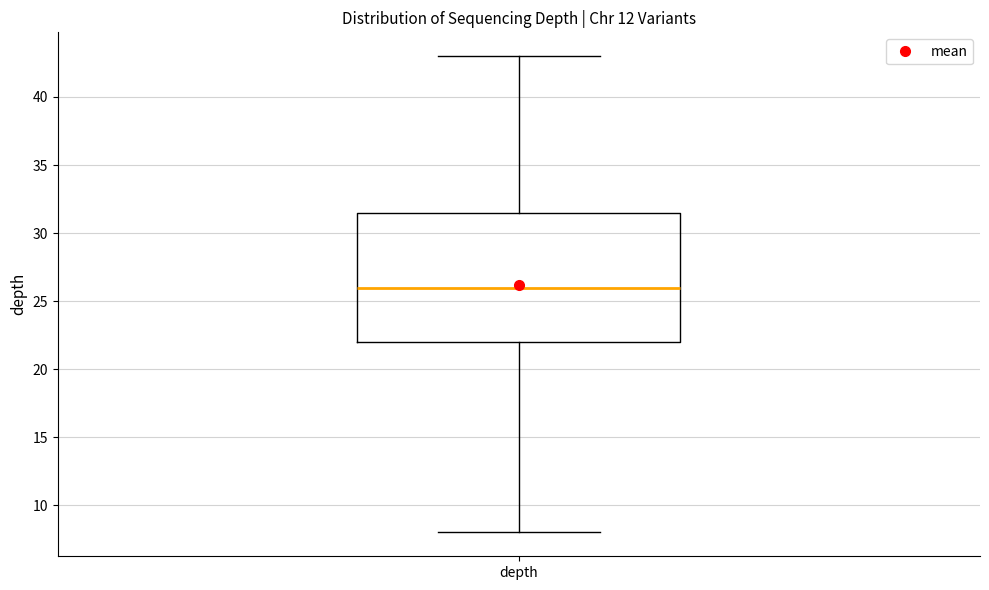

Read this box plot against the y-axis: the position of the median line, the range covered by the box, and the ends of both whiskers. The values are not printed on the chart, so give them approximately, as read against the axis.

median 26.0, box 22.0 to 31.5, whiskers 8.0 to 43.0